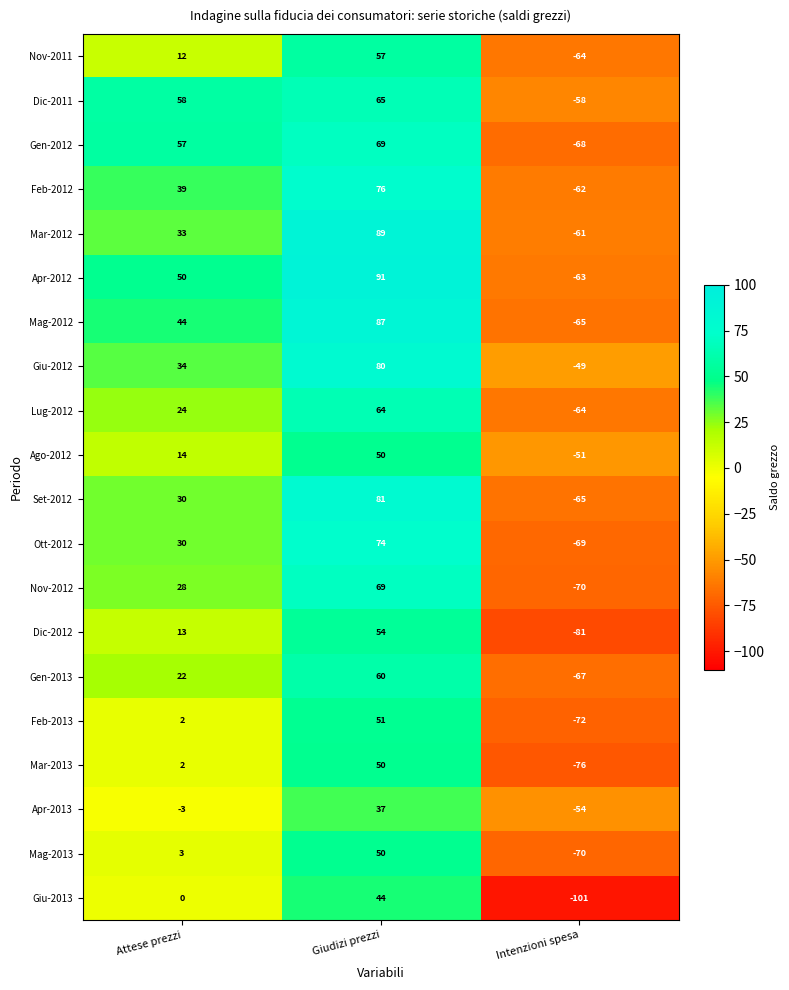

At which category is the sum across all series the highest?

Giudizi prezzi